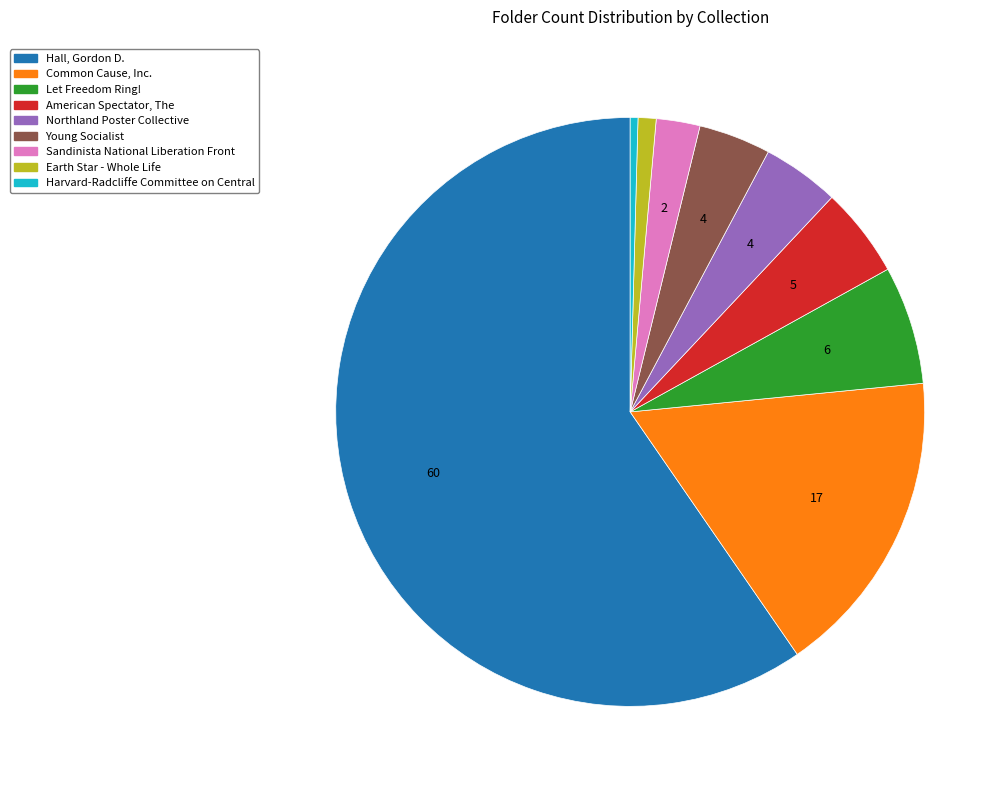

Is it true that American Spectator, The is 5% of the pie?

True